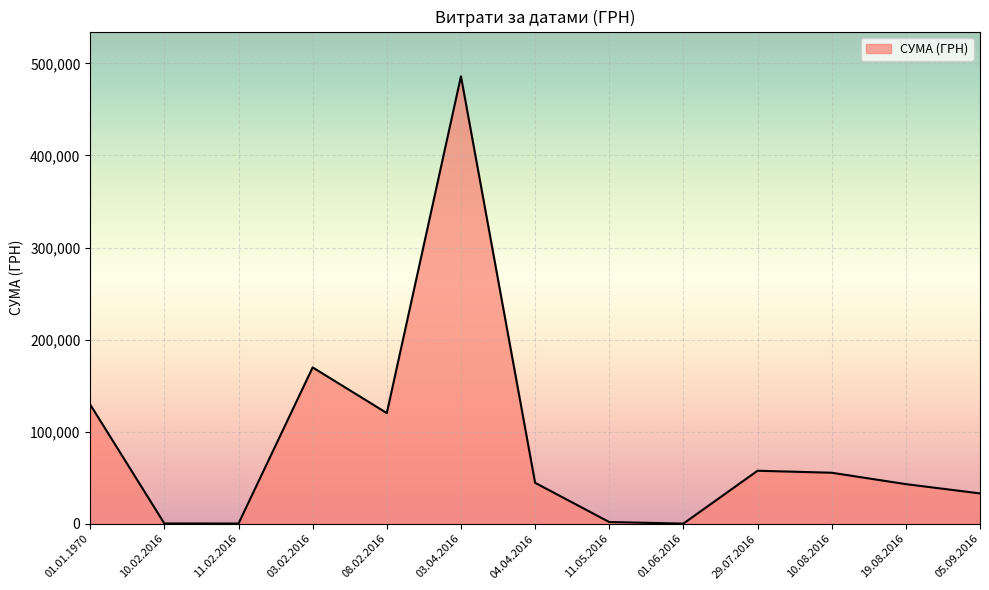

Which category has the highest value across all series?

03.04.2016